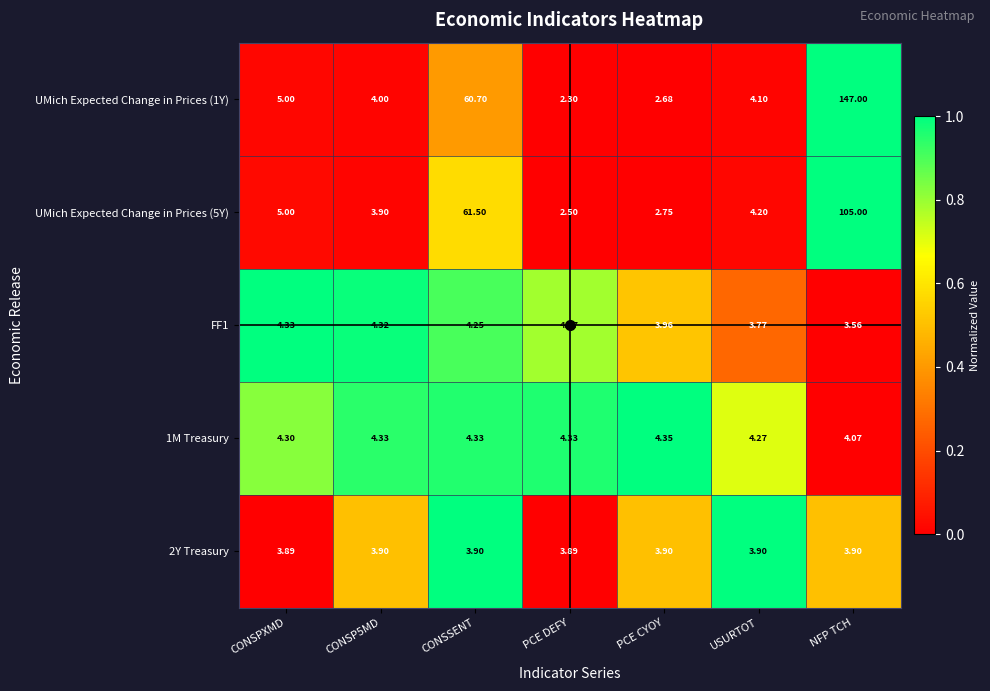

Is the value of 1M Treasury at PCE DEFY greater than the value of FF1 at USURTOT?

Yes